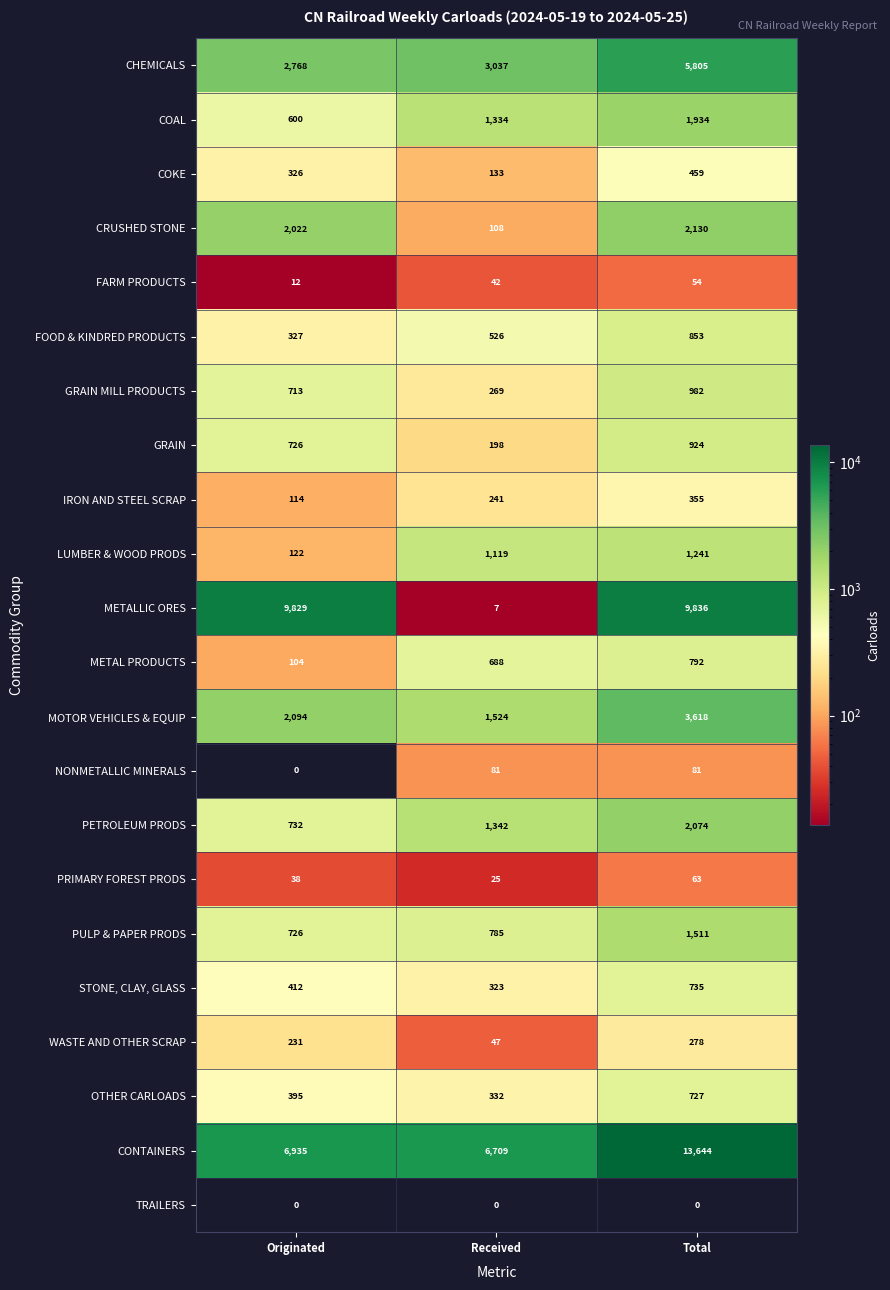

What is the average value of the STONE, CLAY, GLASS series?

490